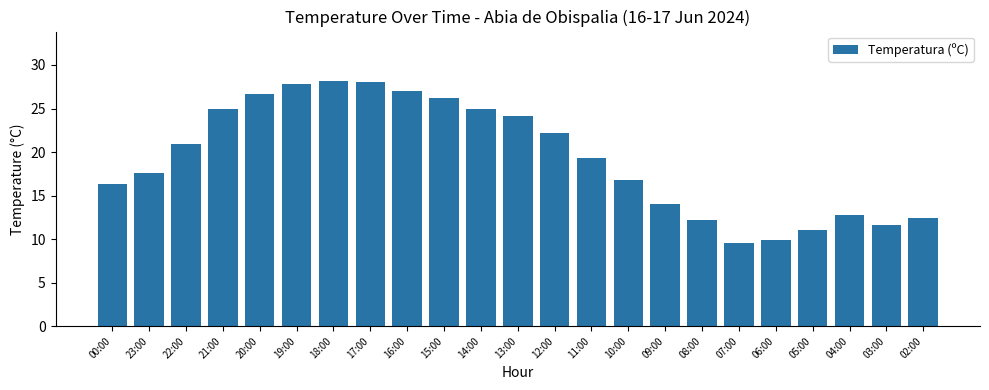

True or false: the data shows 9.5 at 07:00.

True